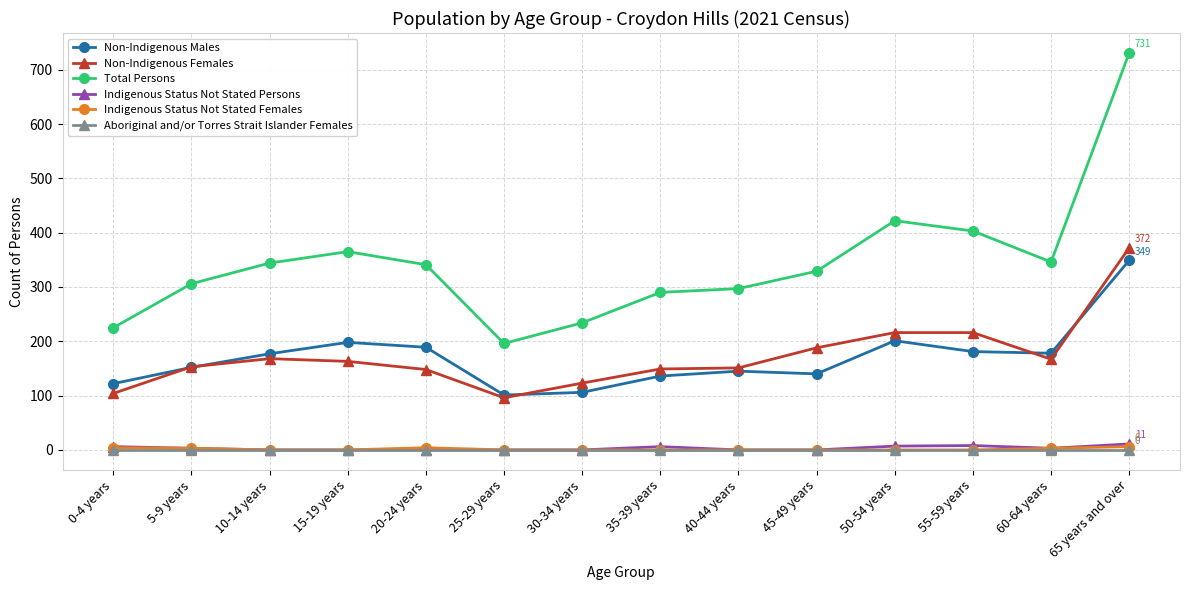

How many data points does each series have?

14